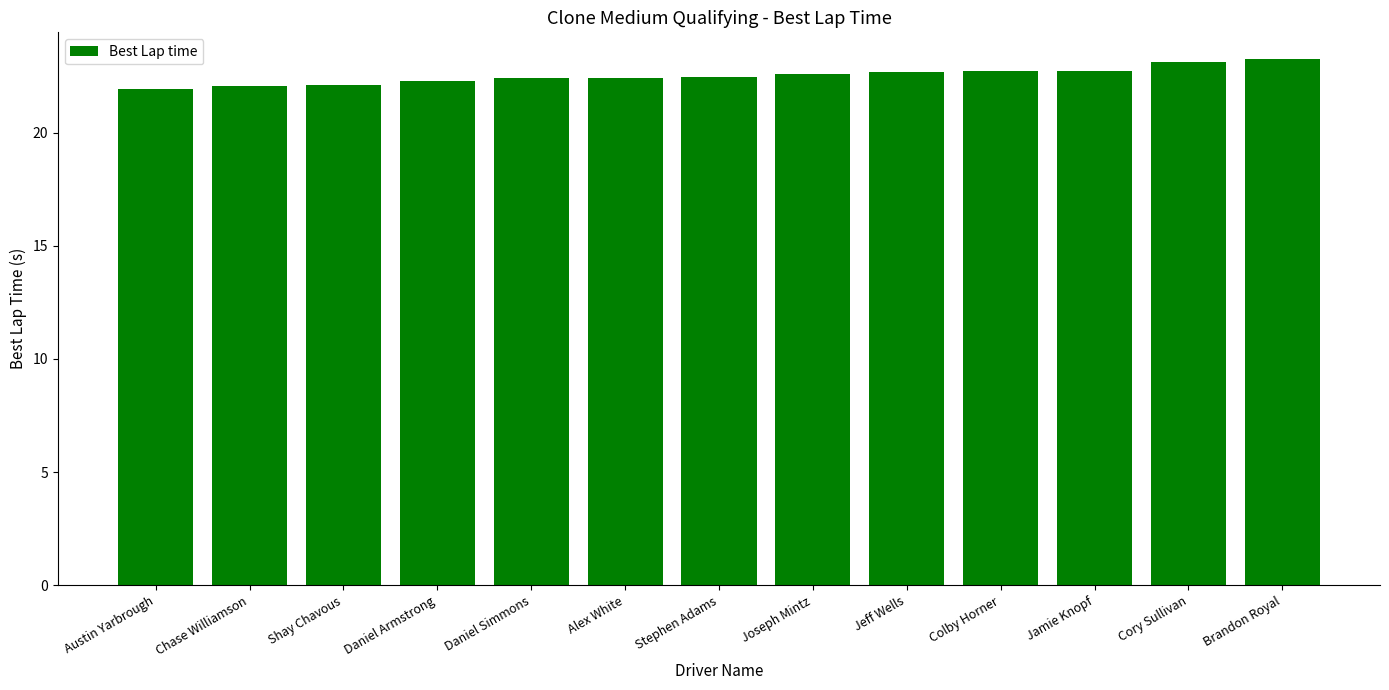

What is the change in value from Austin Yarbrough to Stephen Adams?

+0.5